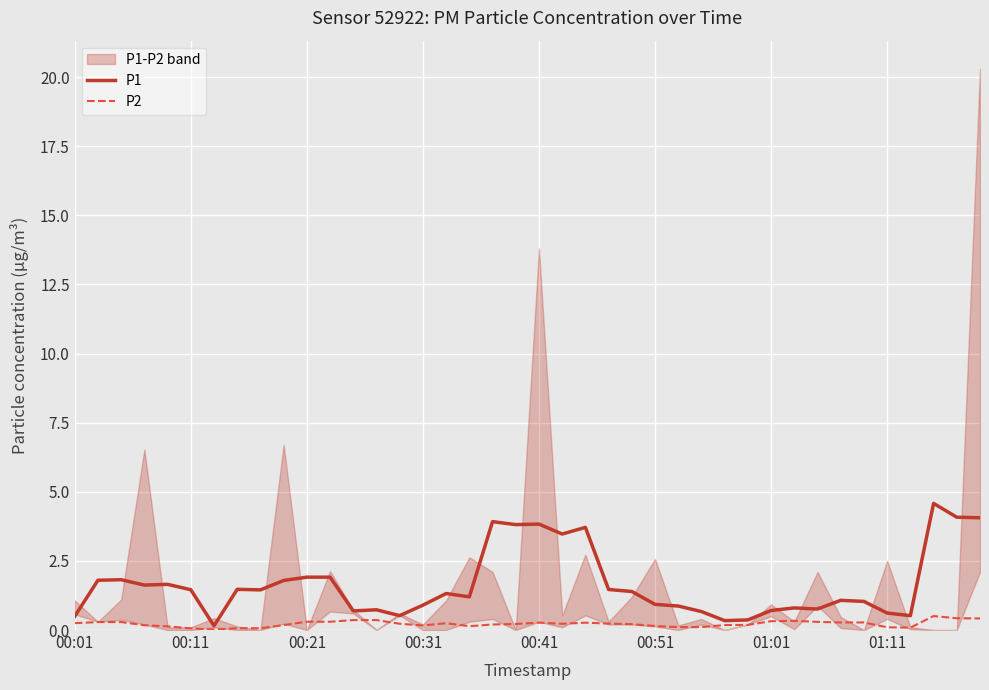

True or false: P1 has a value of 0.3 at 17.

False